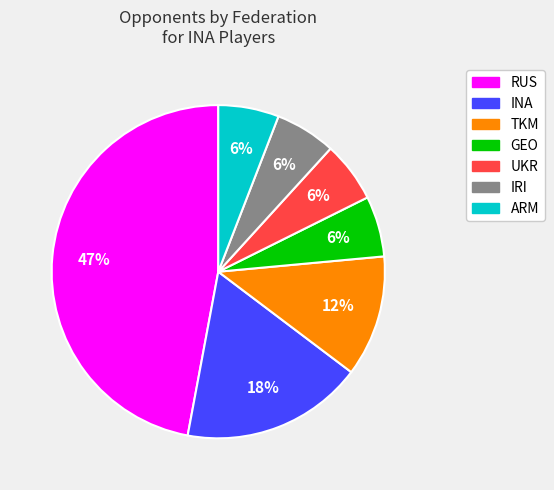

Is there a majority slice in this chart?

No